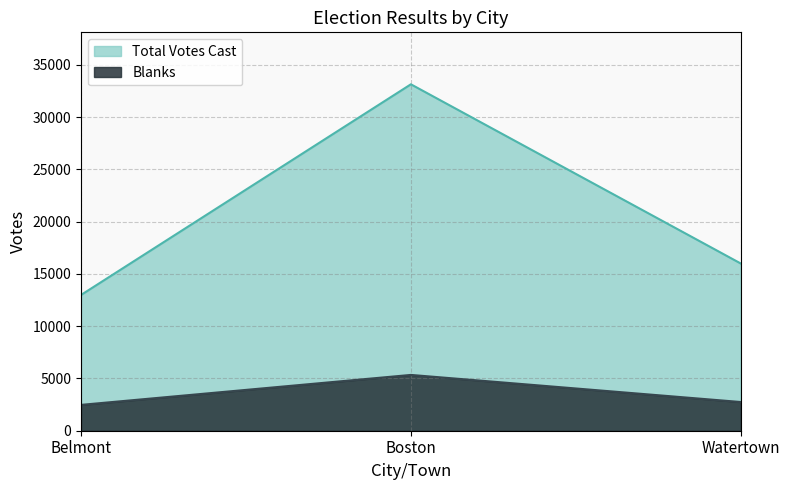

How many data points in Blanks are above 2746?

1